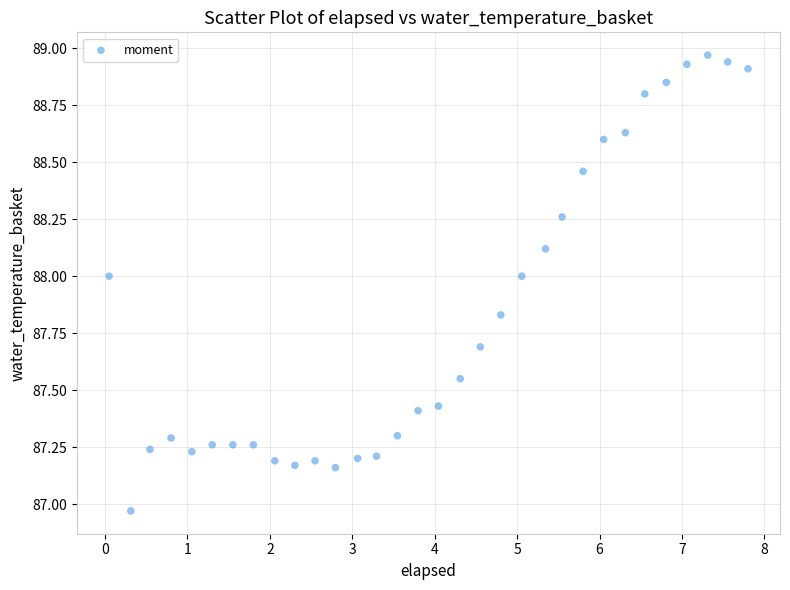

What is the range of X values (max minus min)?

7.8